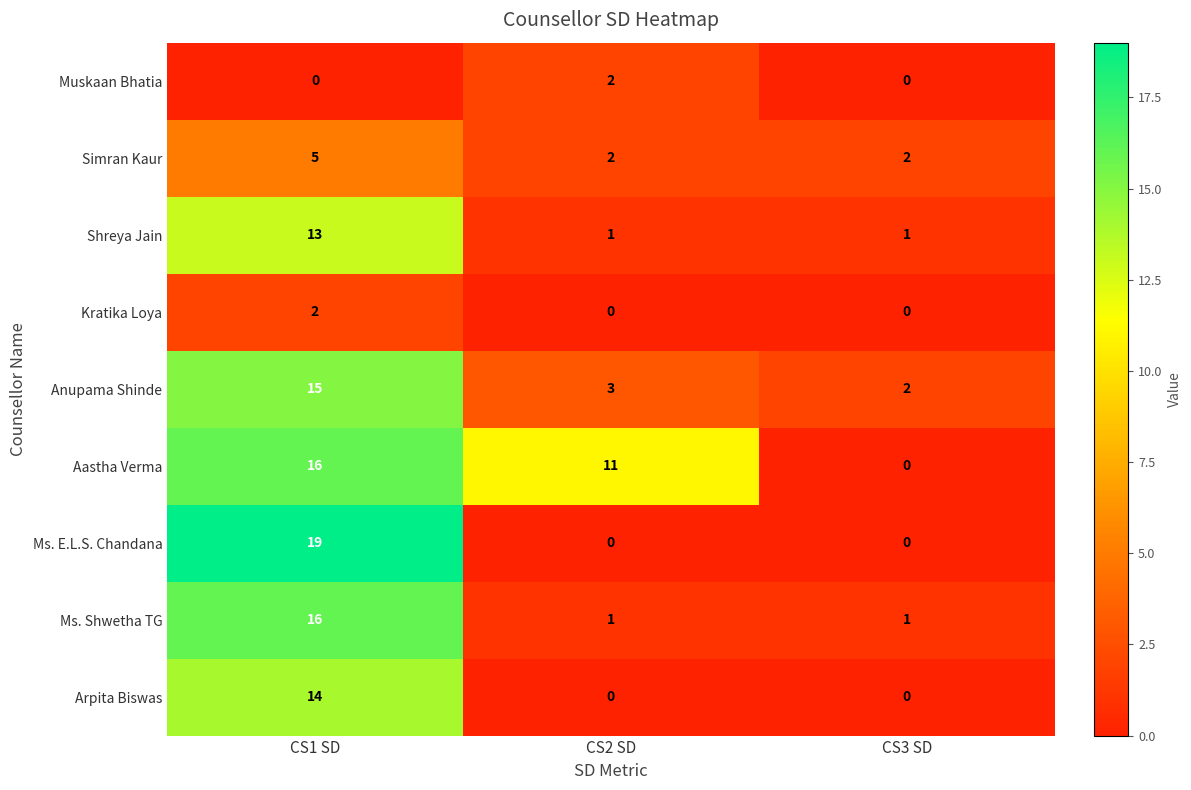

What is the total value across all series at CS2 SD?

20